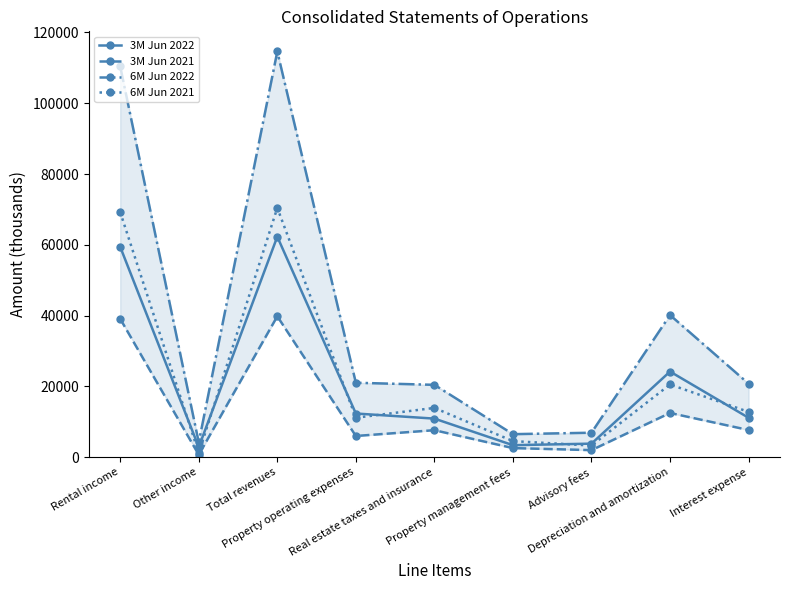

True or false: 6M Jun 2021 has more than 1 interior local peaks.

True